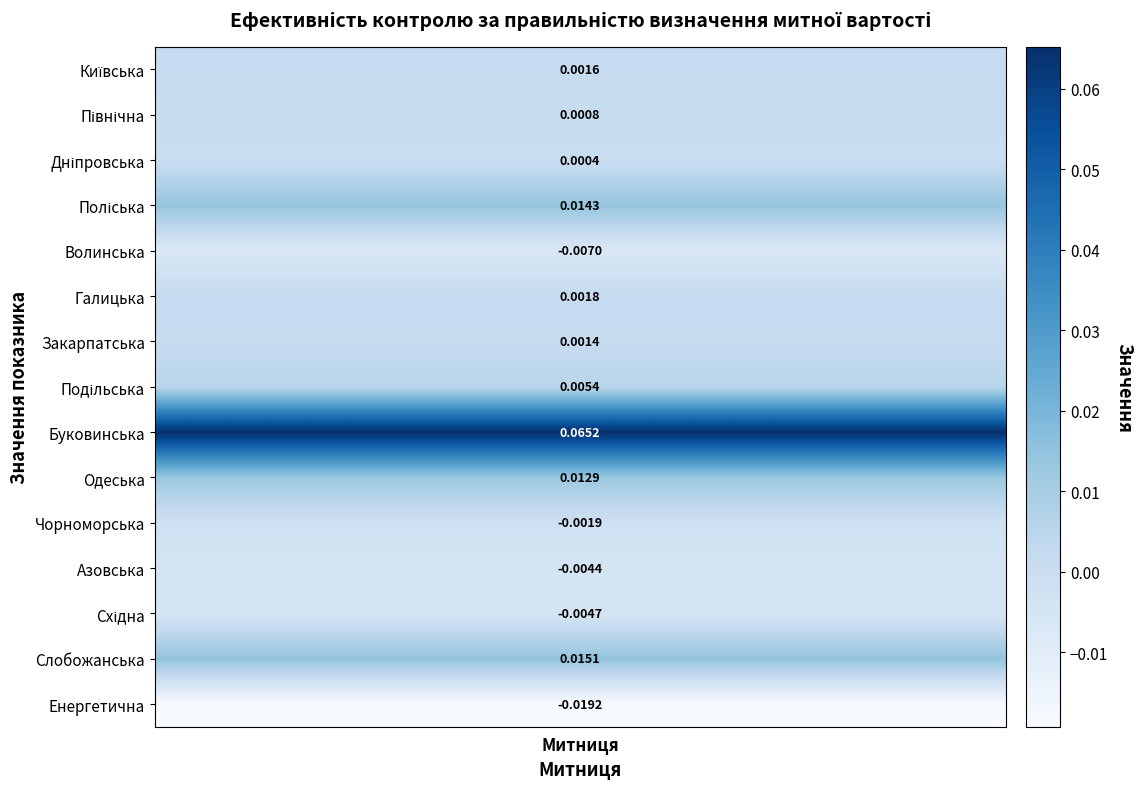

Reading right to left, transcribe all the data shown in this chart.

14=-0.0	13=0.0	12=-0.0	11=-0.0	10=-0.0	9=0.0	8=0.1	7=0.0	6=0.0	5=0.0	4=-0.0	3=0.0	2=0.0	1=0.0	values=0.0